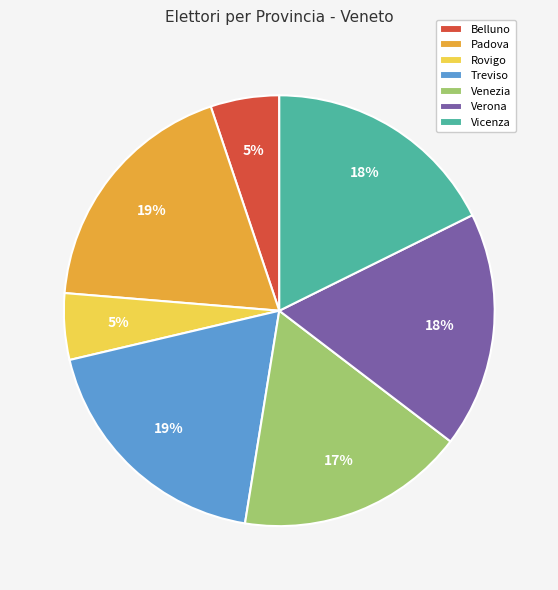

Count the number of slices in the pie.

7